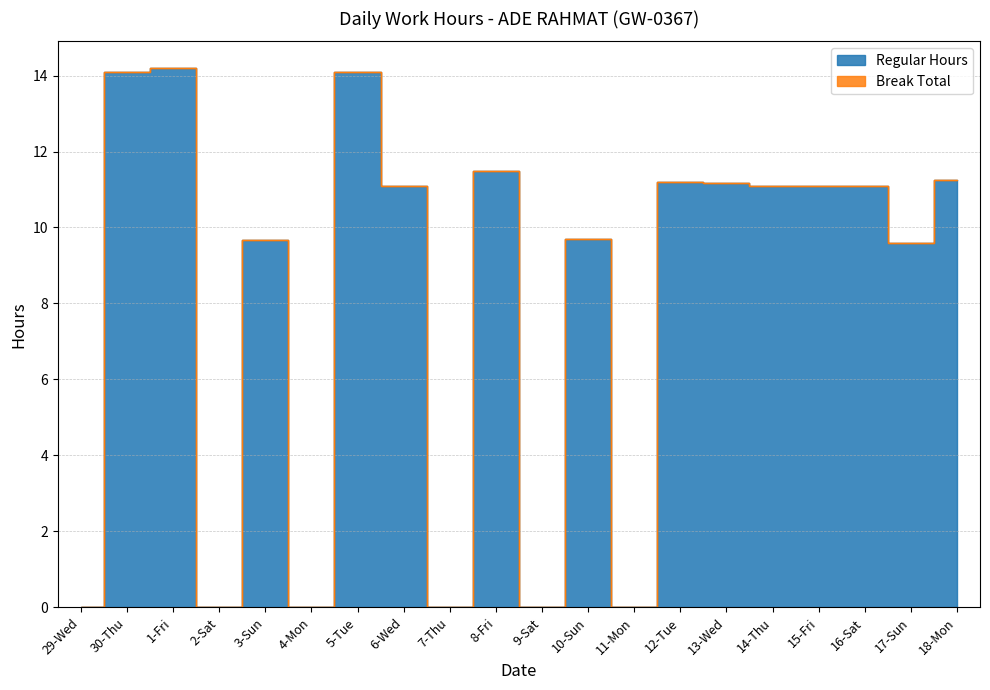

The value at 7-Thu is -6.2. True or false?

False